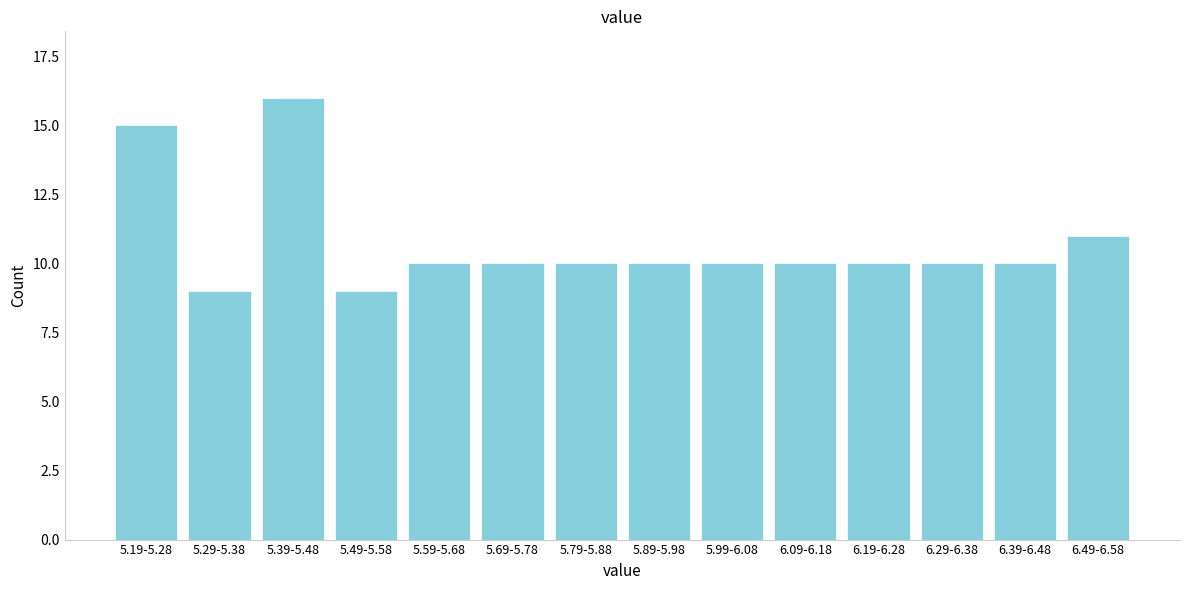

Reading right to left, extract all data points from this chart.

6.49-6.58=11	6.39-6.48=10	6.29-6.38=10	6.19-6.28=10	6.09-6.18=10	5.99-6.08=10	5.89-5.98=10	5.79-5.88=10	5.69-5.78=10	5.59-5.68=10	5.49-5.58=9	5.39-5.48=16	5.29-5.38=9	5.19-5.28=15